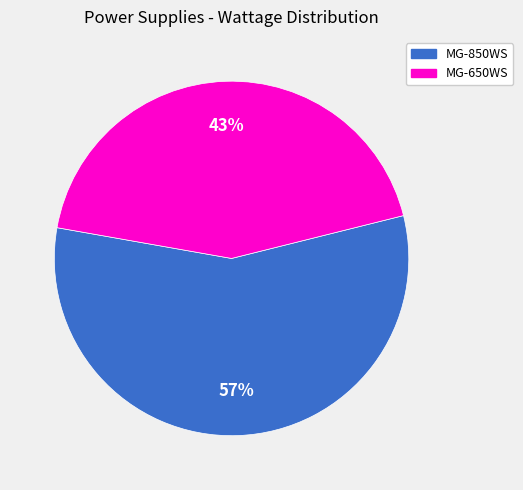

How many segments does this pie chart have?

2